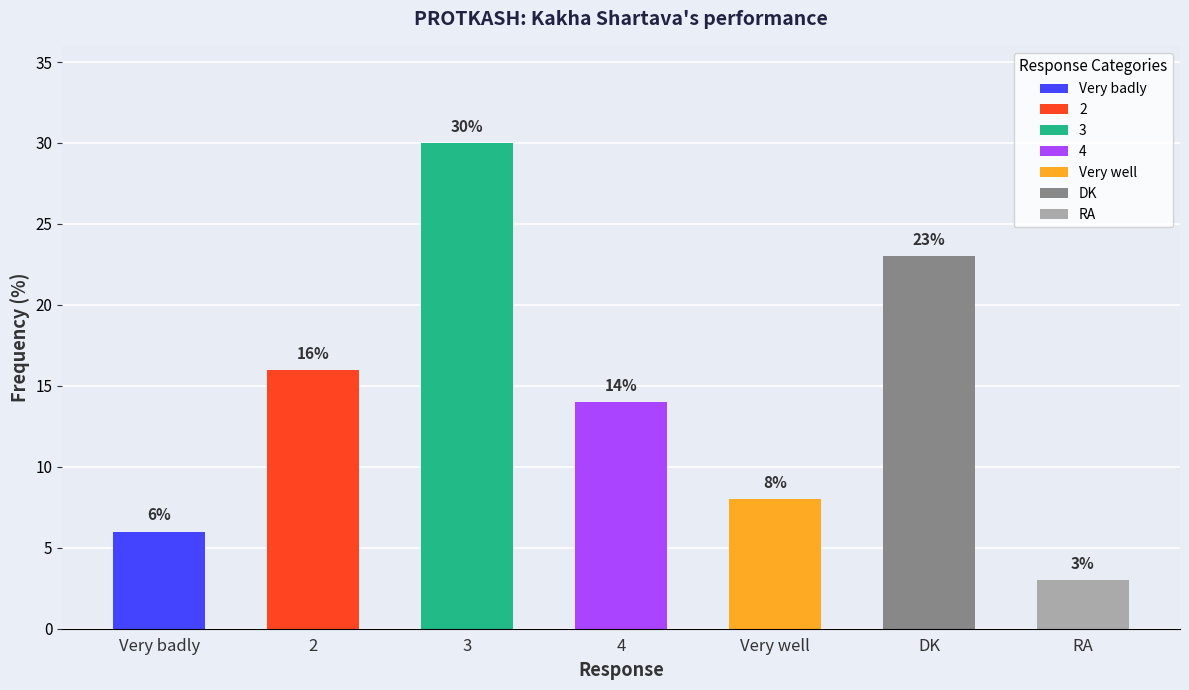

How many bars are there in total?

7